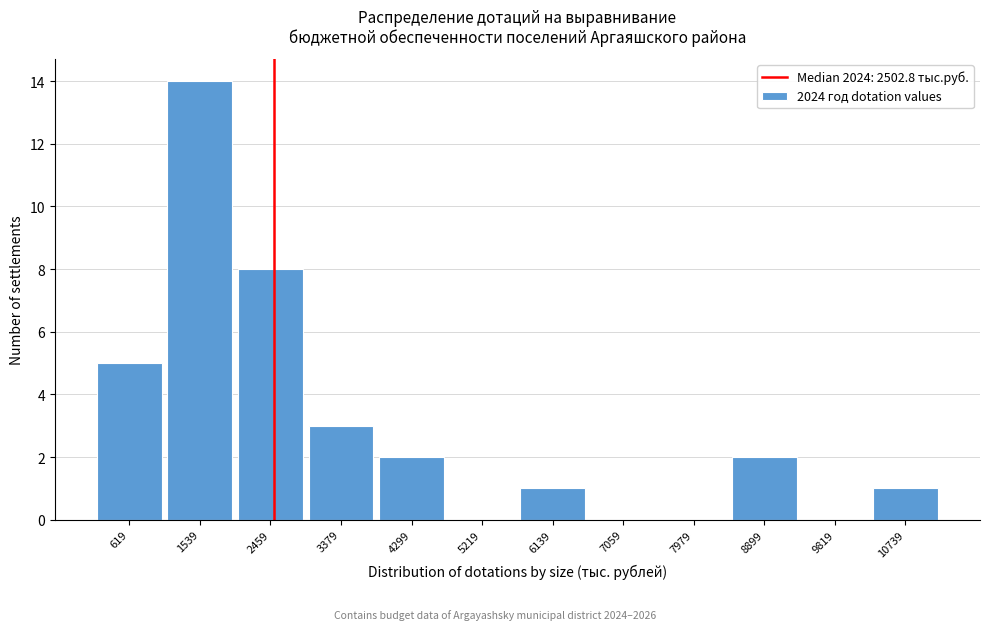

How tall is the bar that spans 1100 to 2000 on the x-axis? Neither the bar edges nor the heights are printed on the chart, so give them approximately, as read against the axes.

14